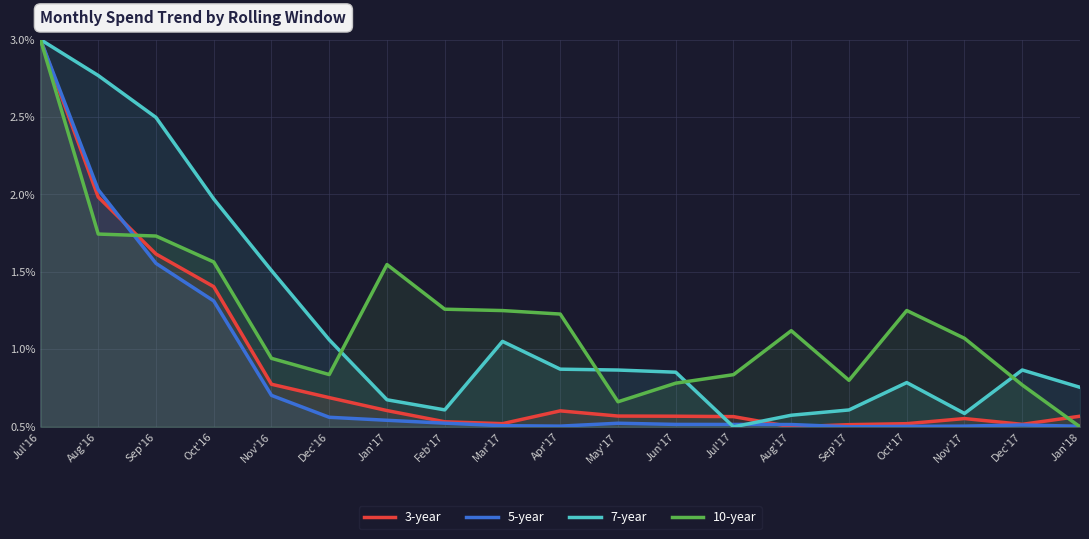

Read the 5-year value at Dec'17.

0.5